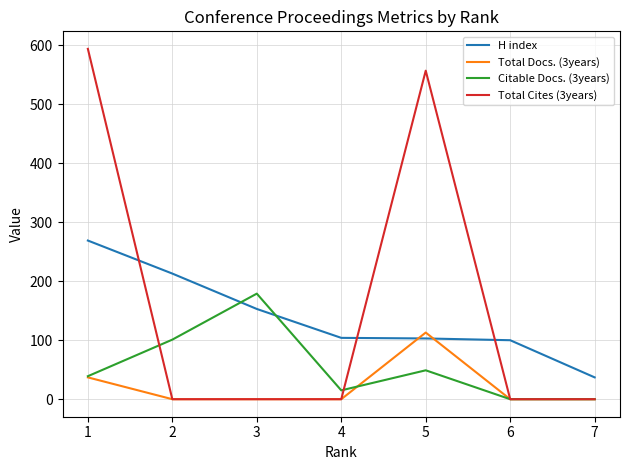

List the series in order of their overall mean, highest first.

Total Cites (3years), H index, Citable Docs. (3years), Total Docs. (3years)